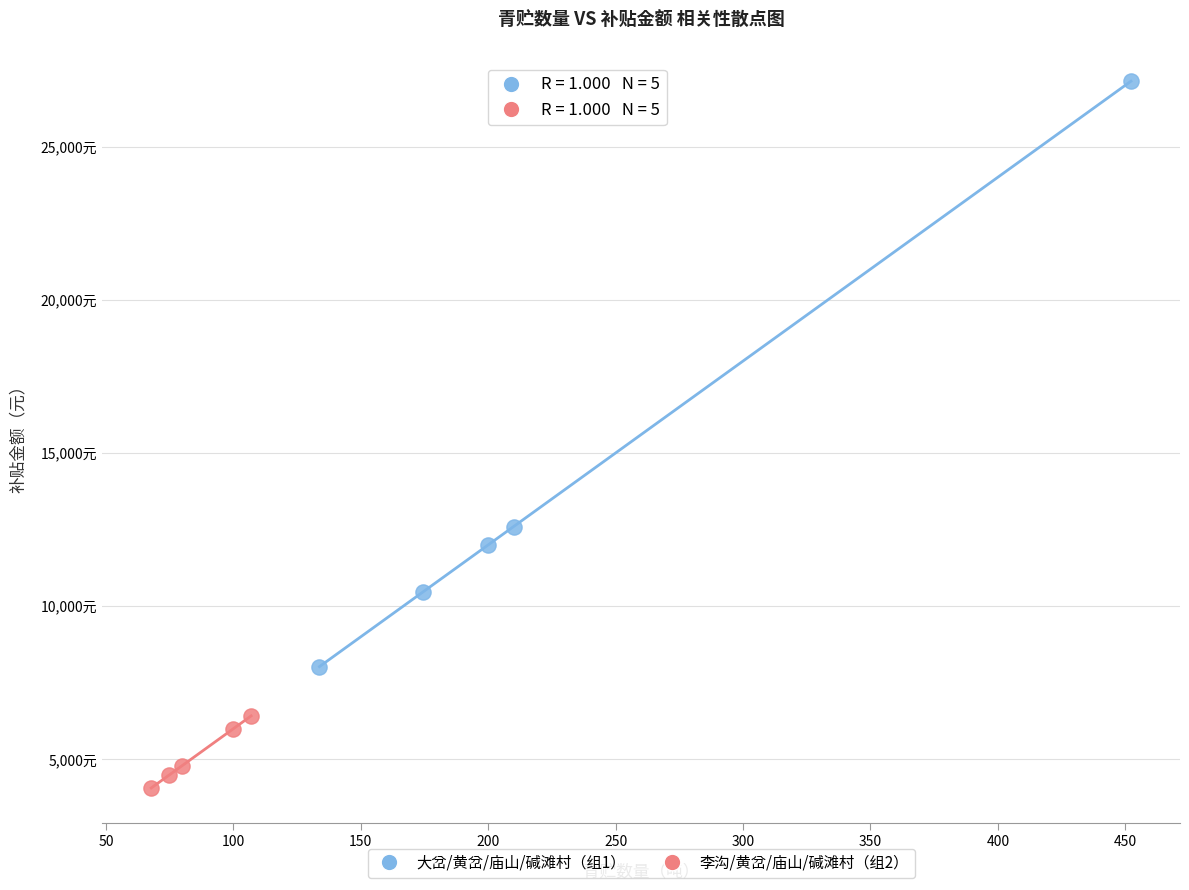

What are all the series names shown in the legend?

大岔/黄岔/庙山/碱滩村（组1）, 李沟/黄岔/庙山/碱滩村（组2）